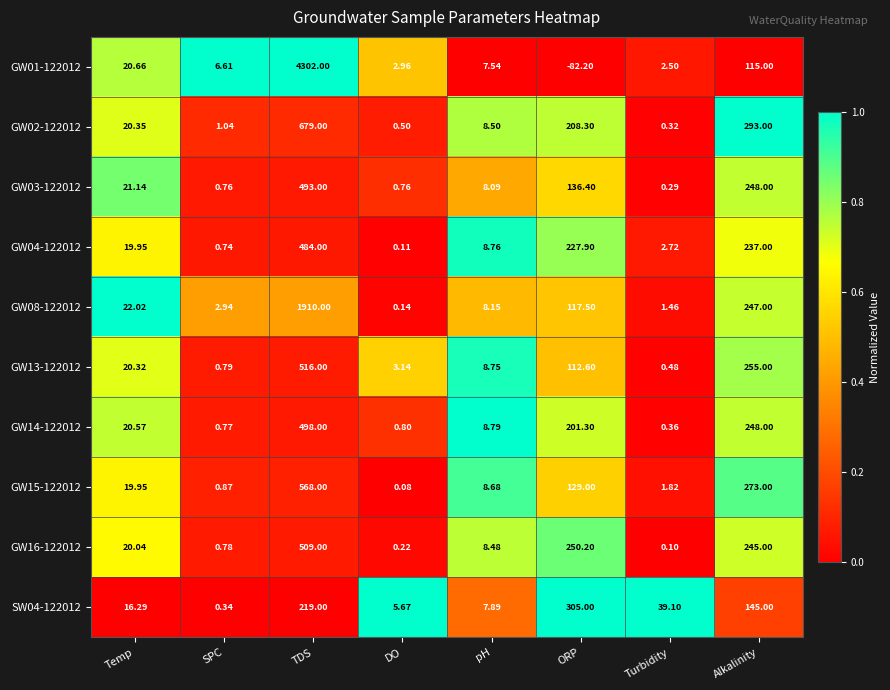

At which category does the chart reach its minimum across all series?

ORP